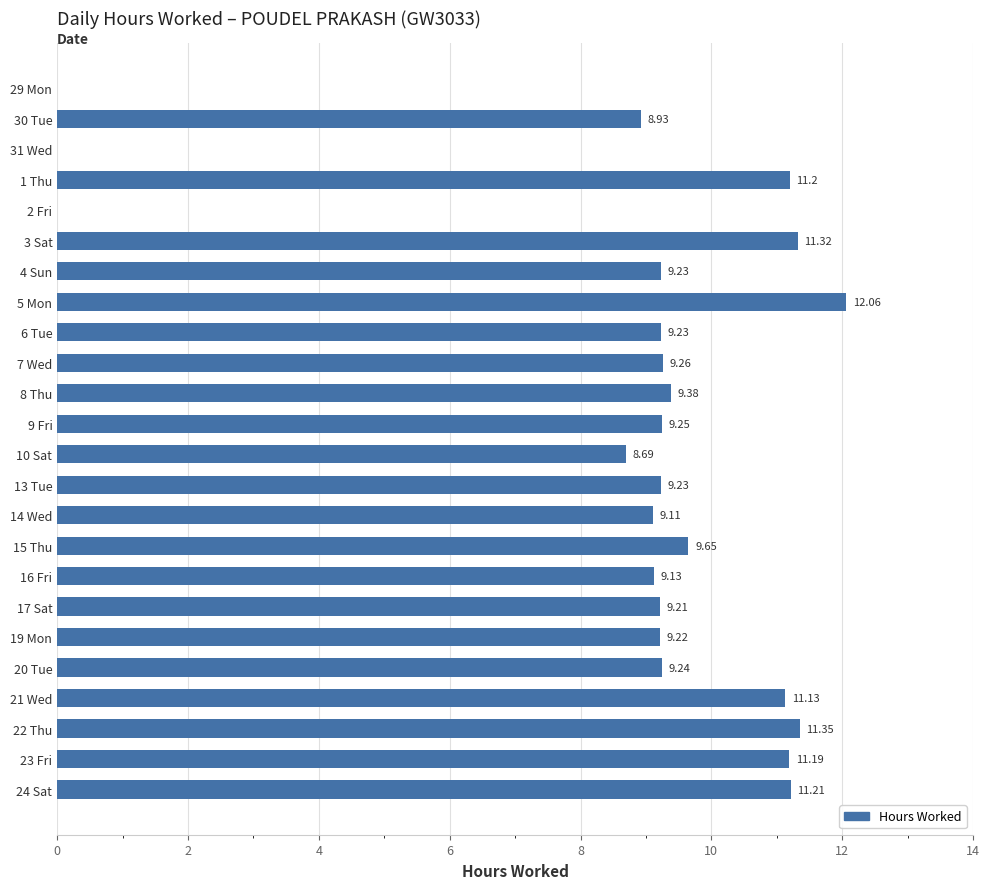

Which category has the highest value across all series?

5 Mon